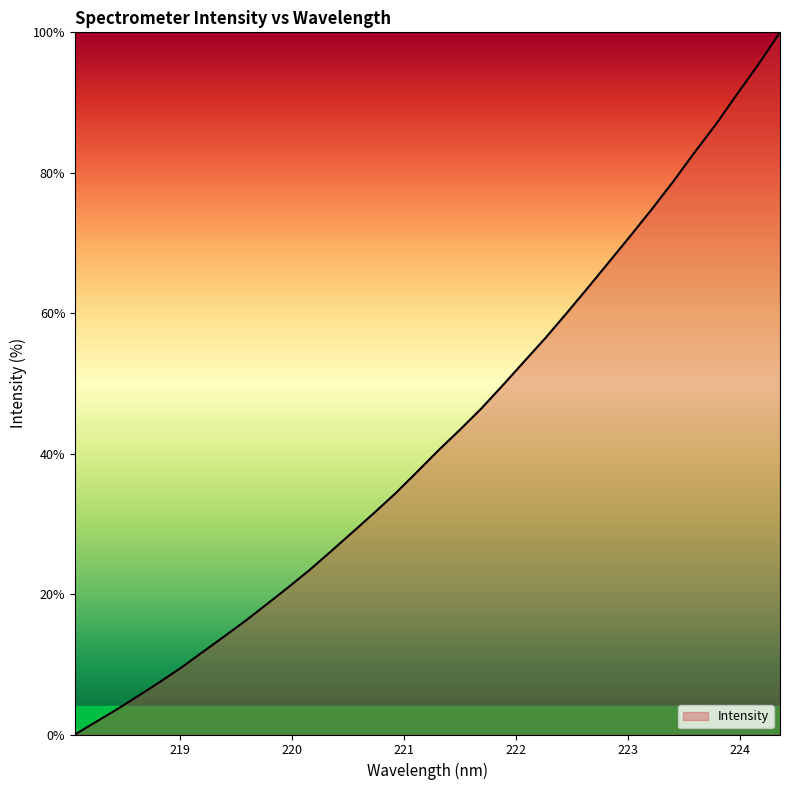

What is the difference between the maximum and minimum values?

100.0